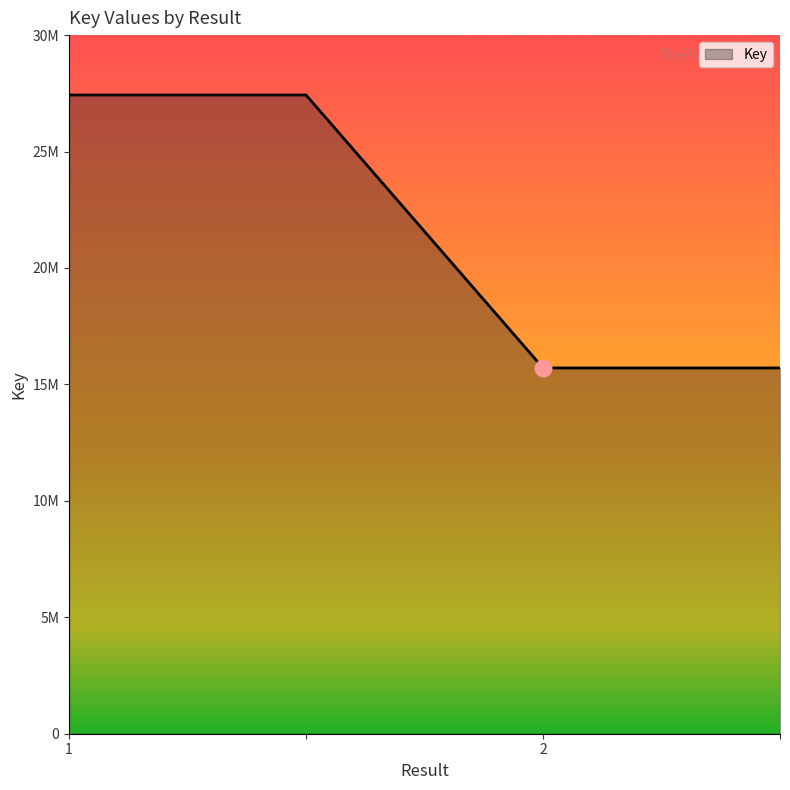

Does the chart display data point markers on the line(s)?

No